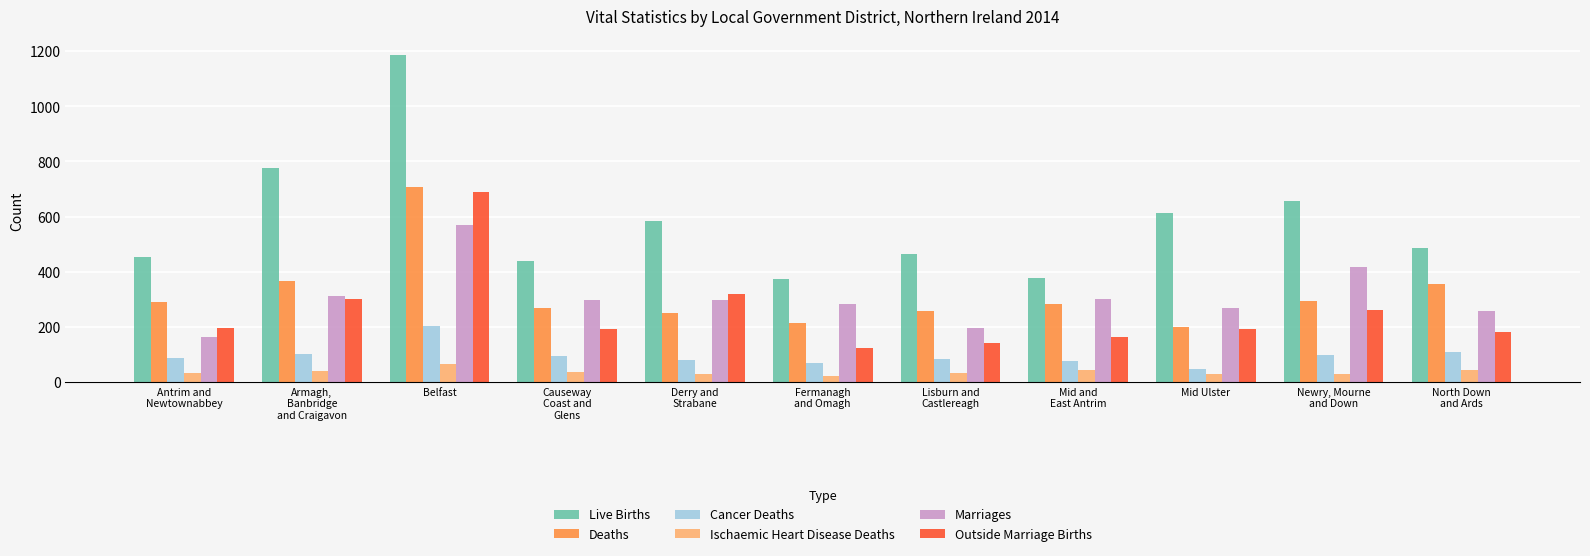

What is the approximate value of Outside Marriage Births at Mid and
East Antrim?

165